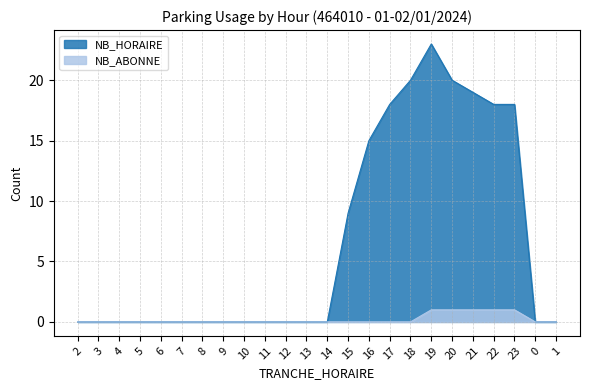

Where is the first local maximum for NB_HORAIRE?

19